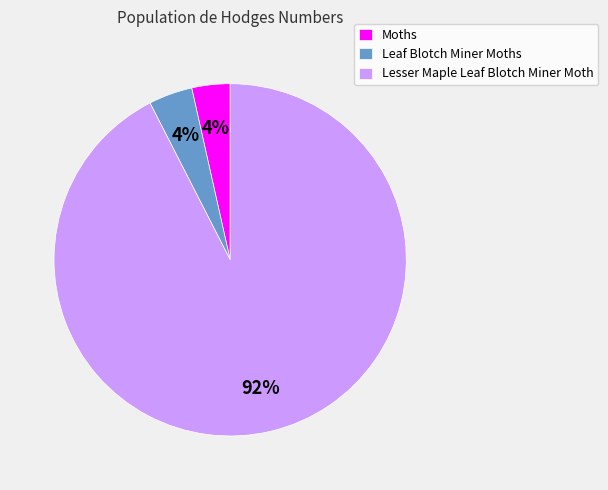

To the nearest percent, what percentage of the pie is Leaf Blotch Miner Moths?

4%